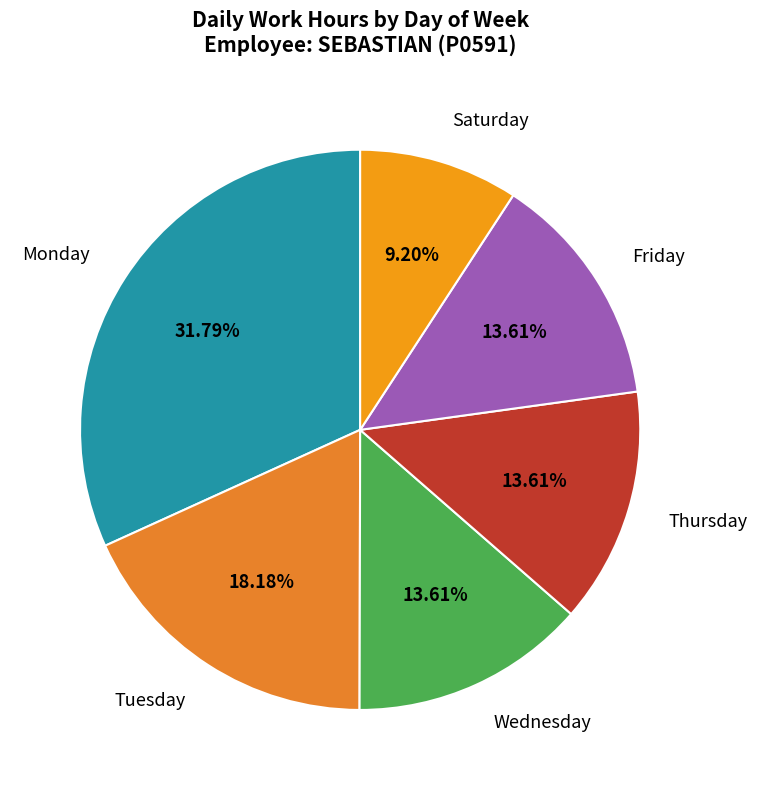

Which has a higher value, Thursday or Tuesday?

Tuesday